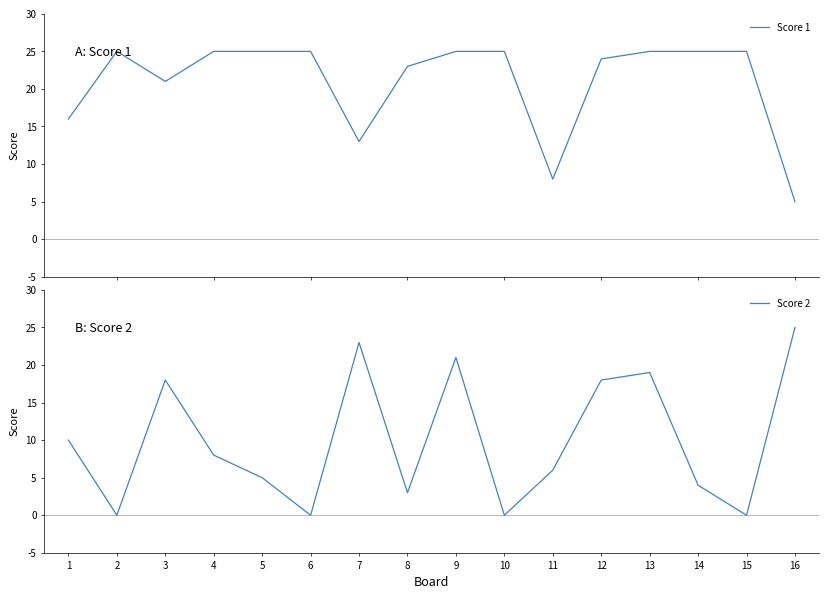

Which series has the widest spread of values?

Score 2